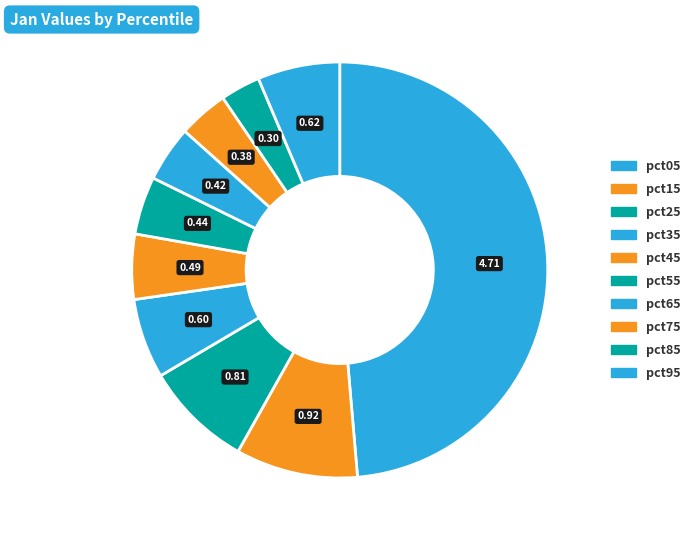

How many segments does this pie chart have?

10